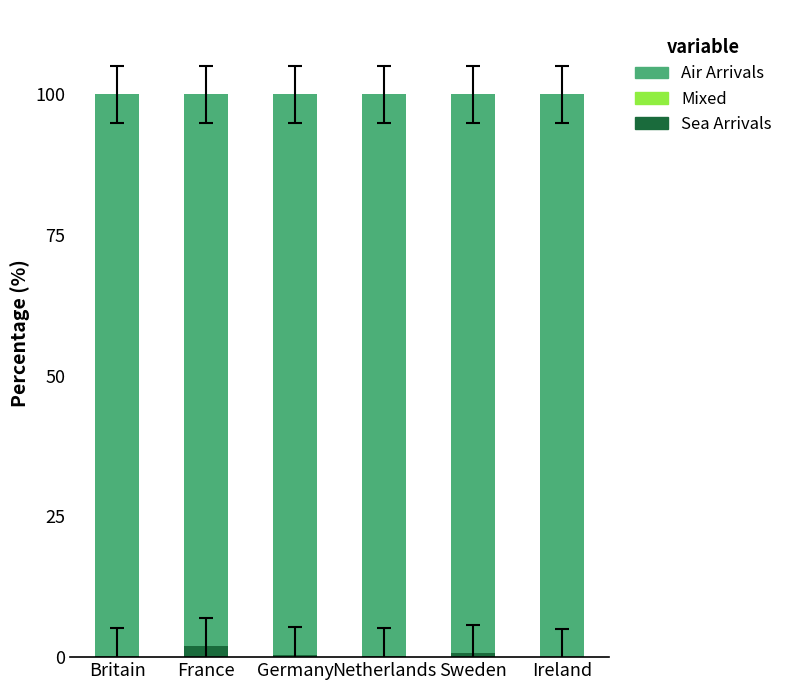

Is it true that Sea Arrivals equals 0.0 at Ireland?

True